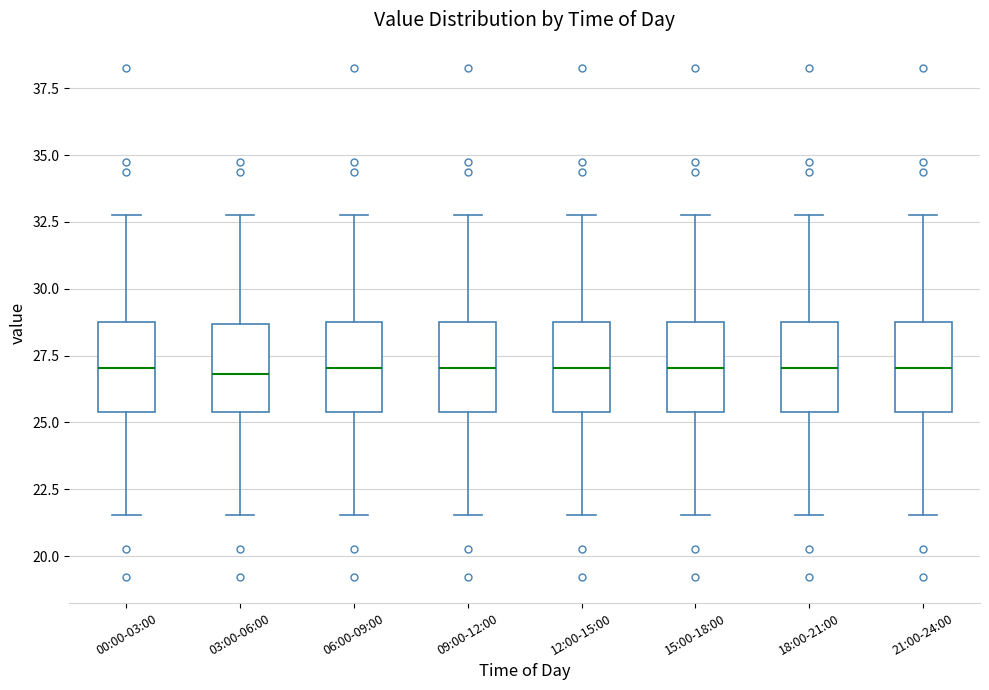

Where does the lower whisker of the box for 15:00-18:00 end on the y-axis? The values are not printed on the chart, so give them approximately, as read against the axis.

21.5